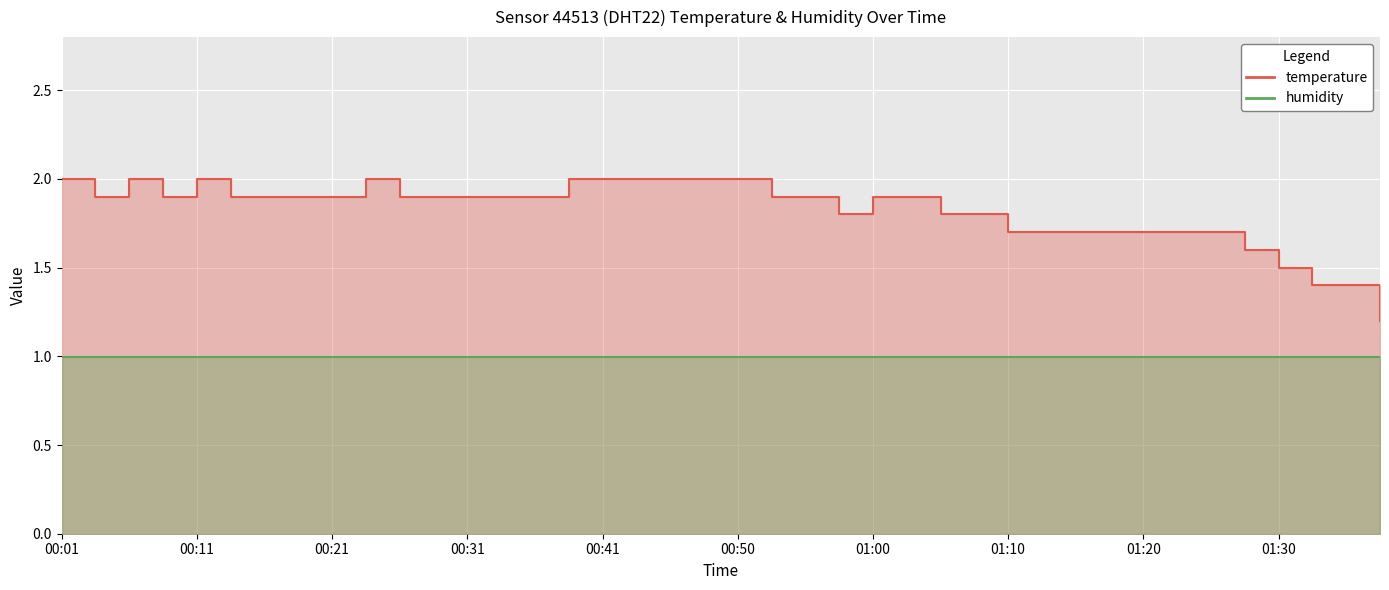

At which label is the value closest to 1?

01:37